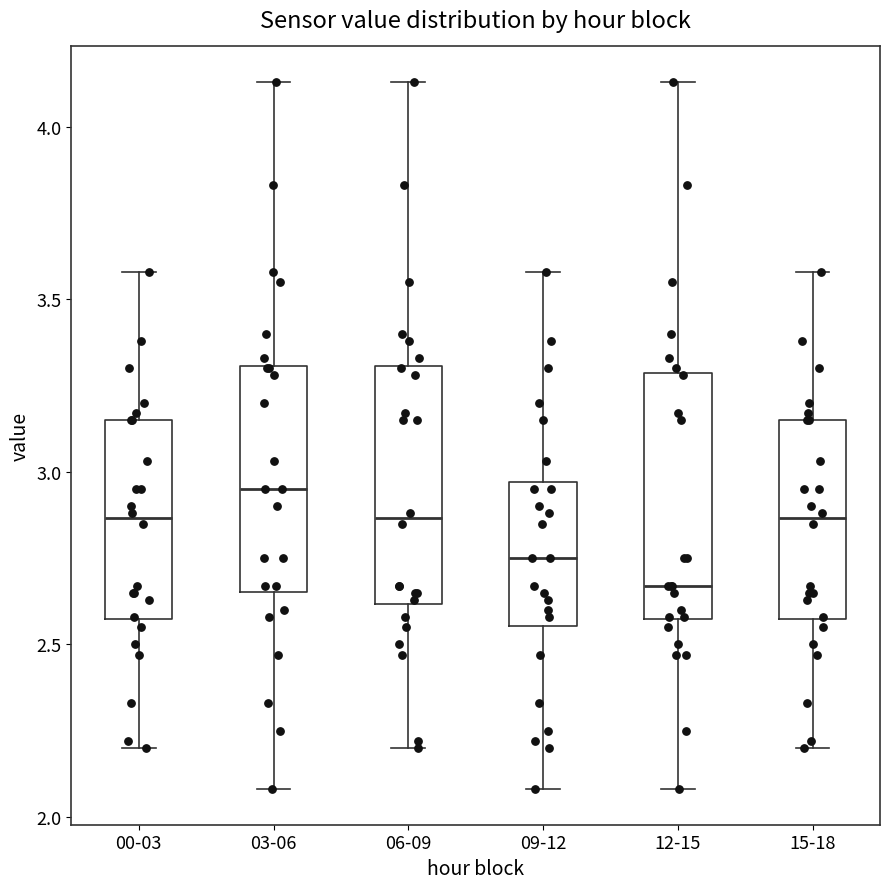

Which box has the highest median line?

03-06